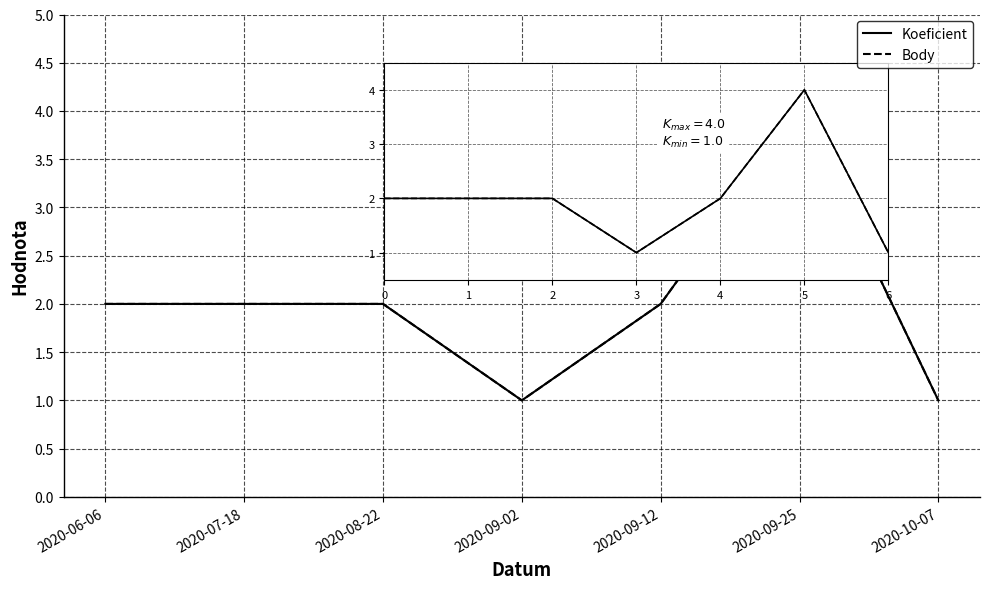

At how many categories does at least one series exceed 1?

5